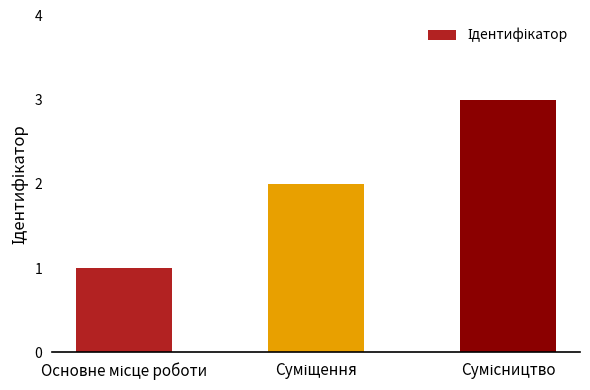

What is the average value?

2